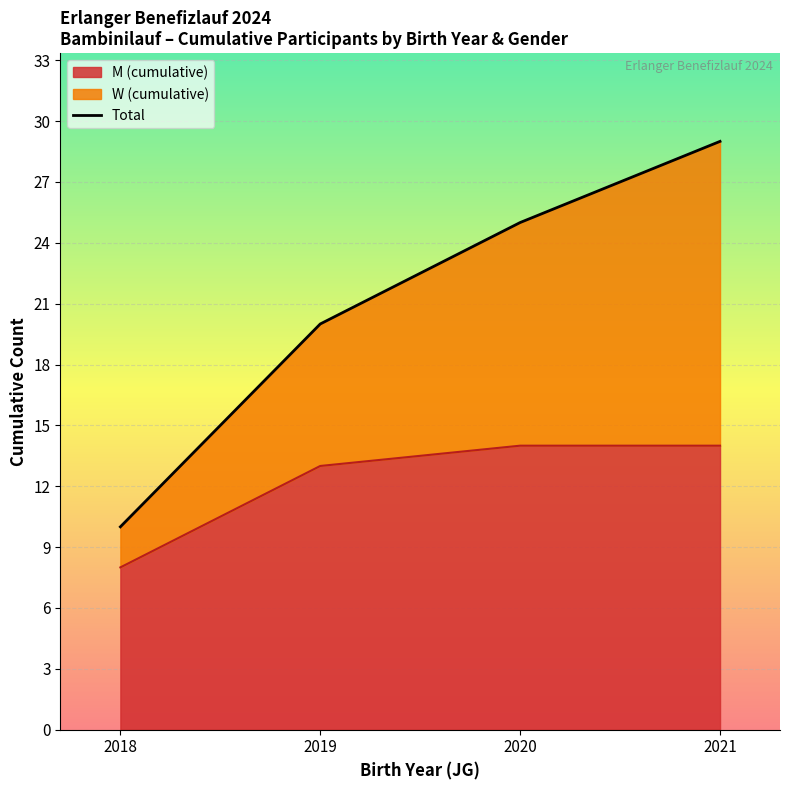

Between 2018 and 2020, which is larger?

2020